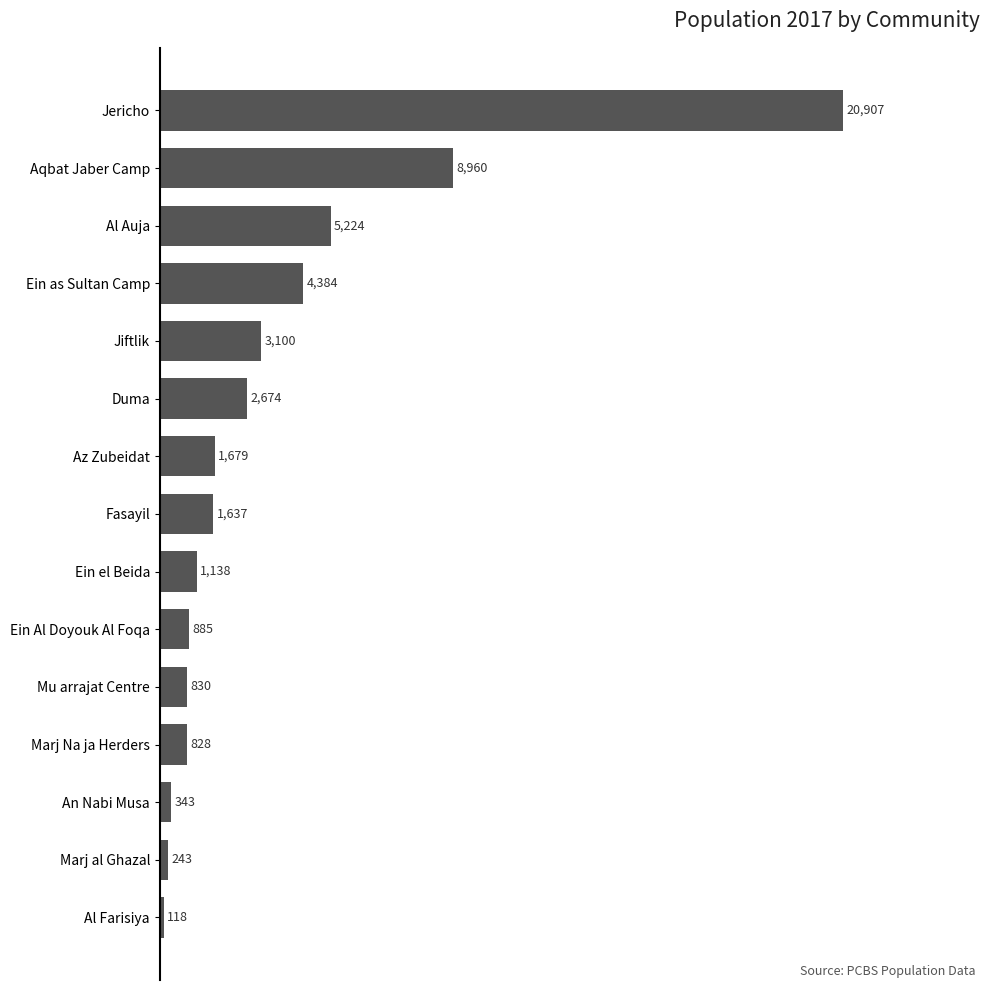

What is the approximate value at Al Auja, to the nearest 100?

5200